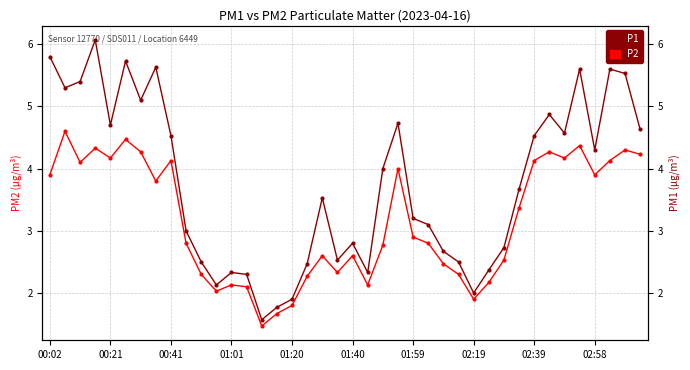

What is the difference between the maximum and minimum values in the P2 series?

3.1